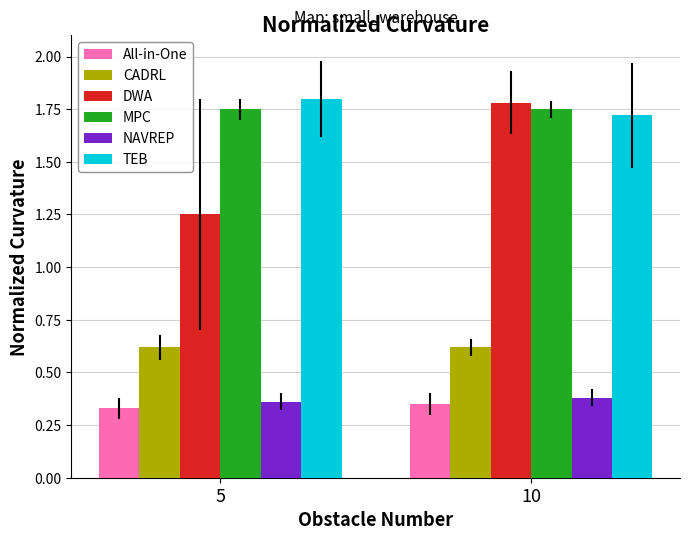

What is the total value across all series at 10?

6.6